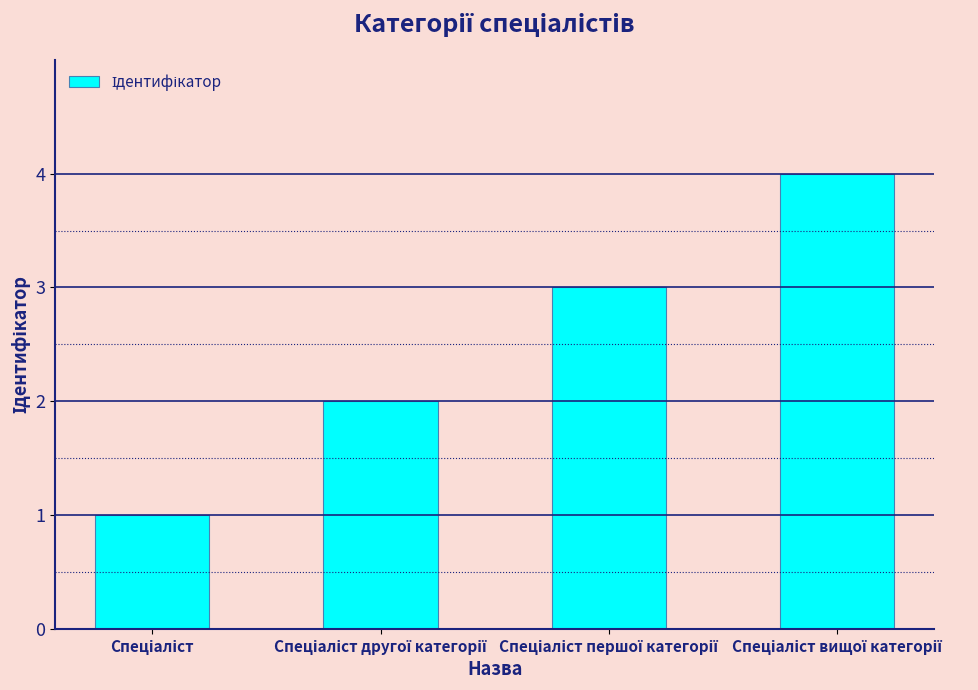

What is the sum of all values?

10